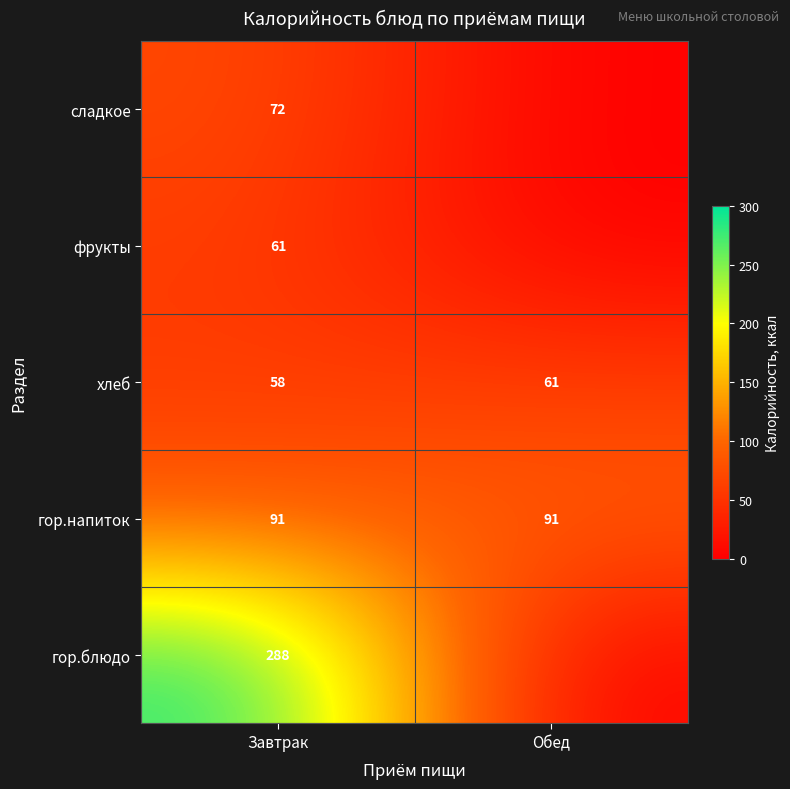

What is the lowest value of the гор.напиток series?

91